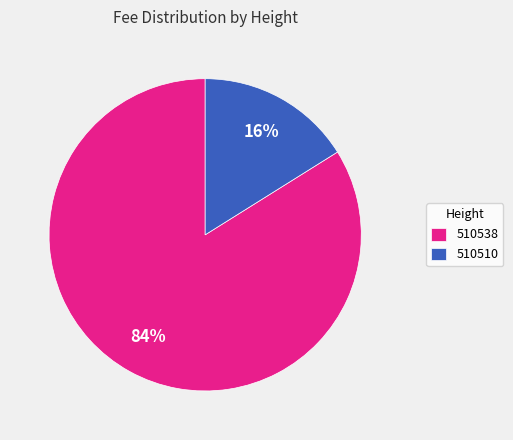

To the nearest percent, what is the average slice percentage?

50%